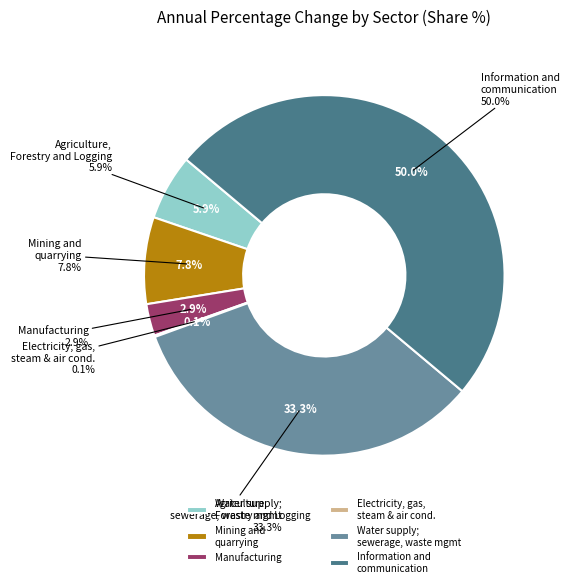

What is the largest slice in the pie chart?

Information and communication